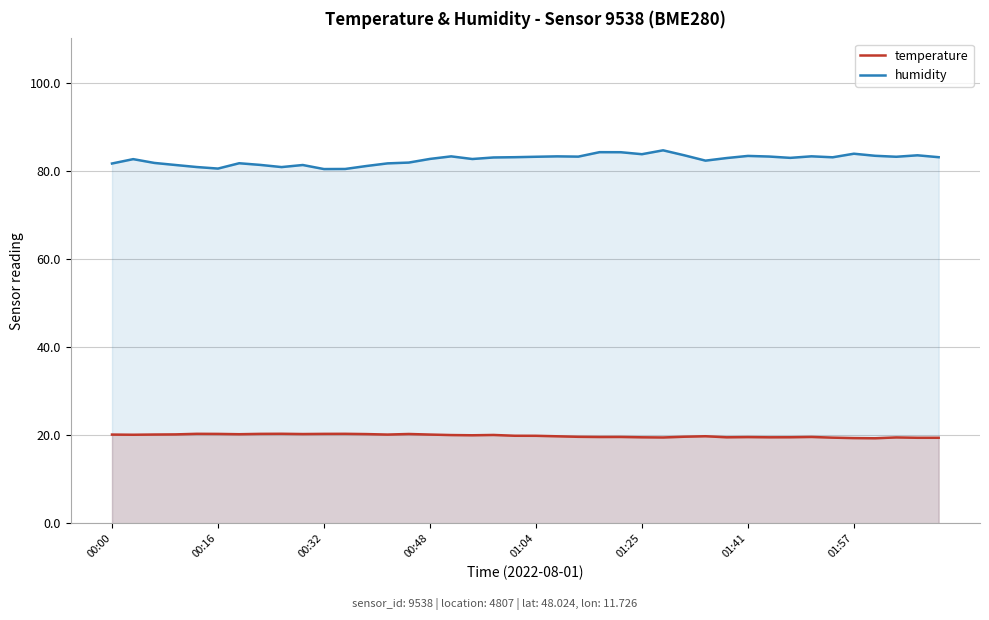

How many lines are shown in the chart?

2